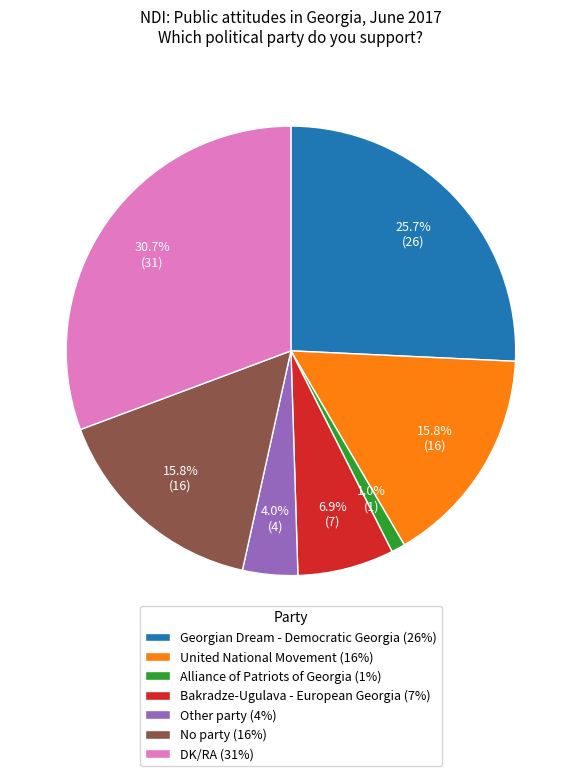

What percentage is the Georgian Dream - Democratic Georgia slice, to the nearest percent?

26%